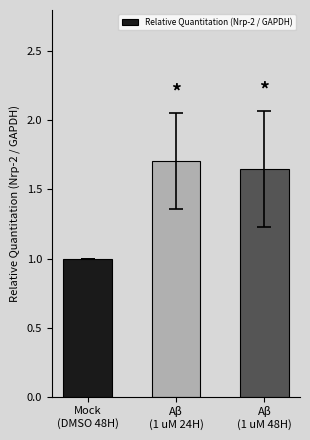

Is it true that the value at Mock
(DMSO 48H) is 1.0?

True